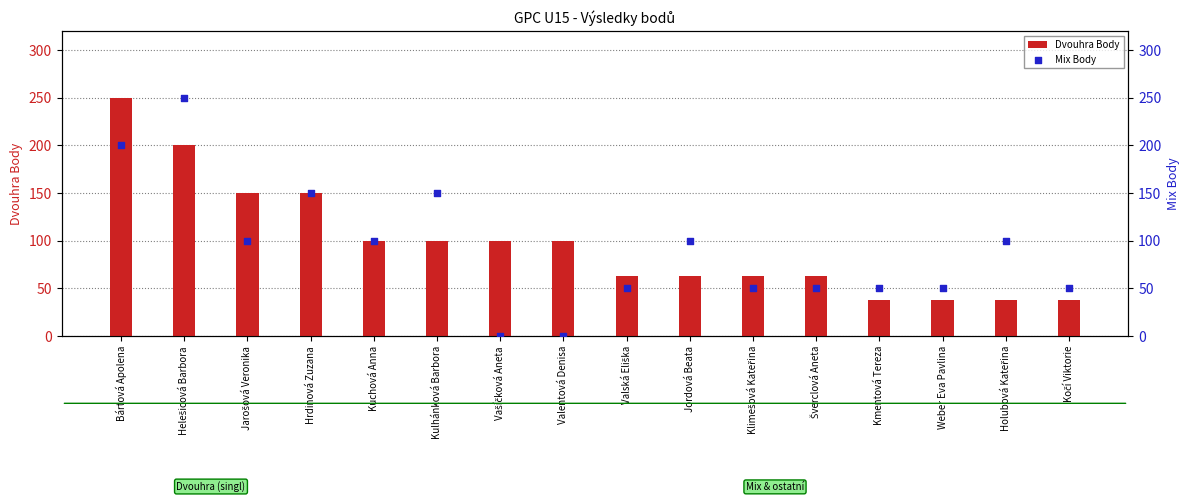

What are all the series names shown in the legend?

Dvouhra Body, Mix Body